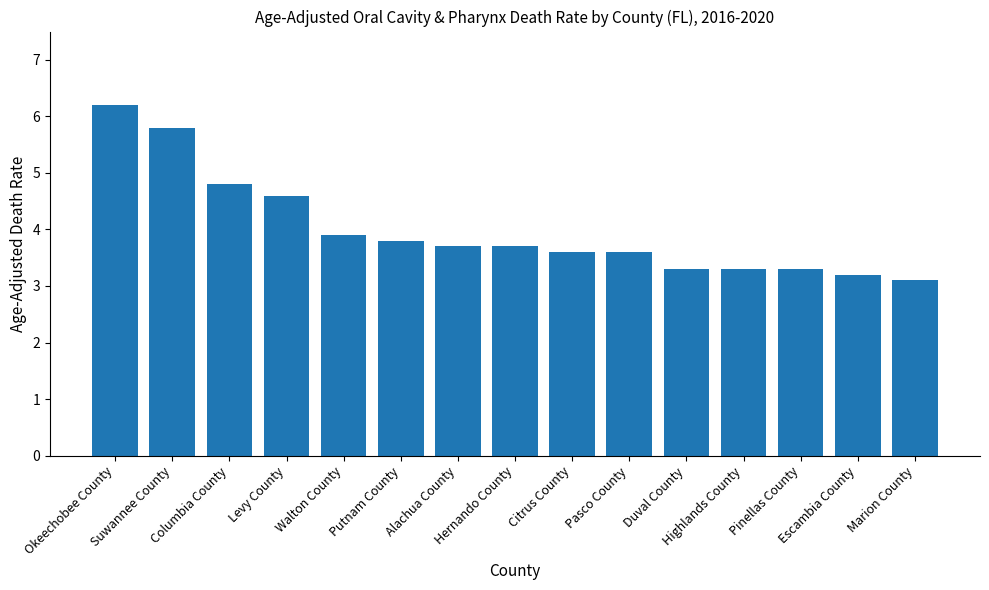

What is the difference between the maximum and minimum values?

3.1